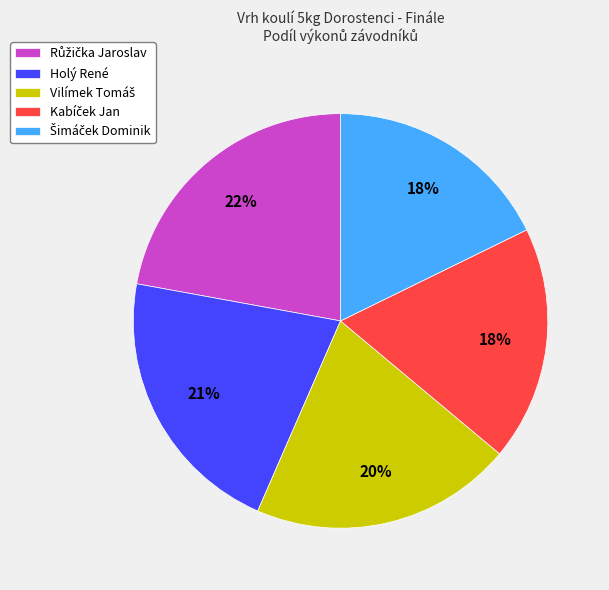

How many slices are in this pie chart?

5